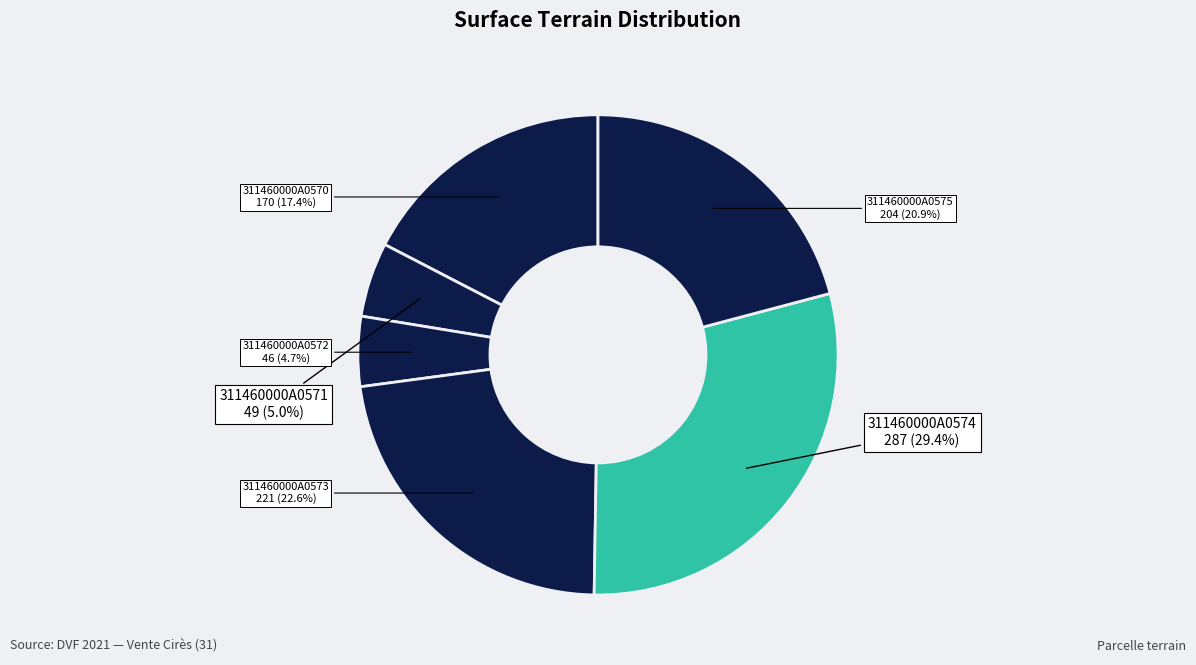

Is there a majority slice in this chart?

No